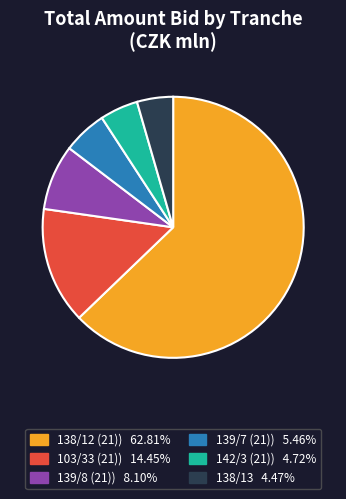

Is there a majority slice in this chart?

Yes